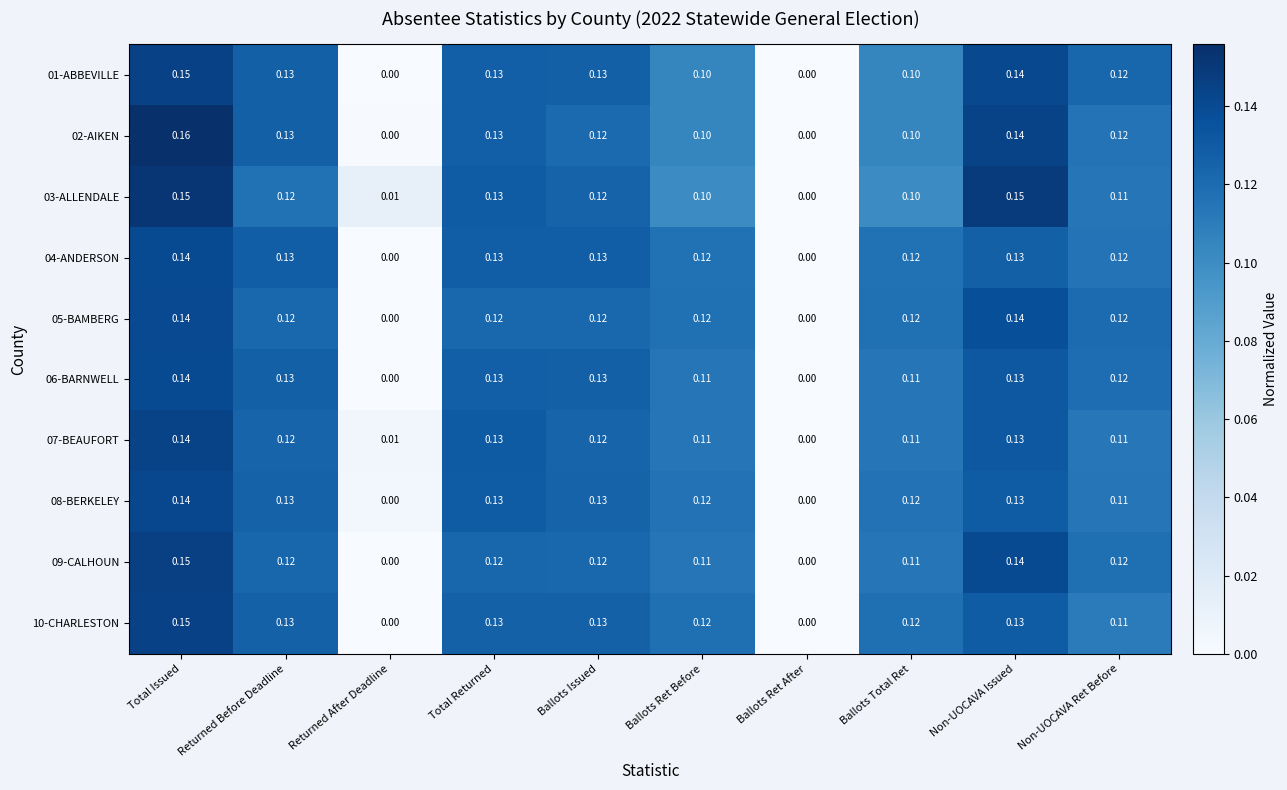

At which category is the sum across all series the highest?

Total Issued